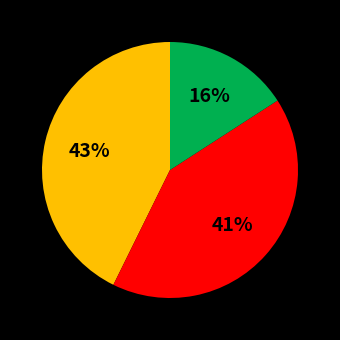

Is there a majority slice in this chart?

No